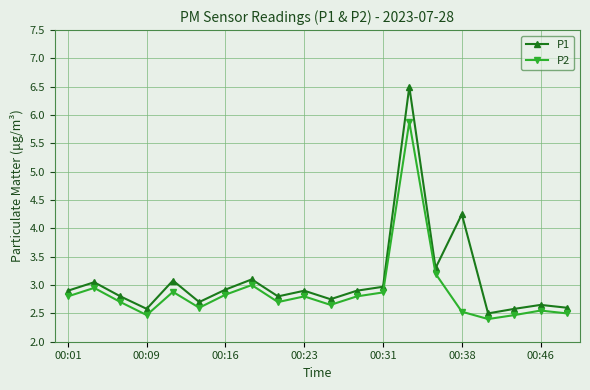

What is the sum of all P2 values?

57.6